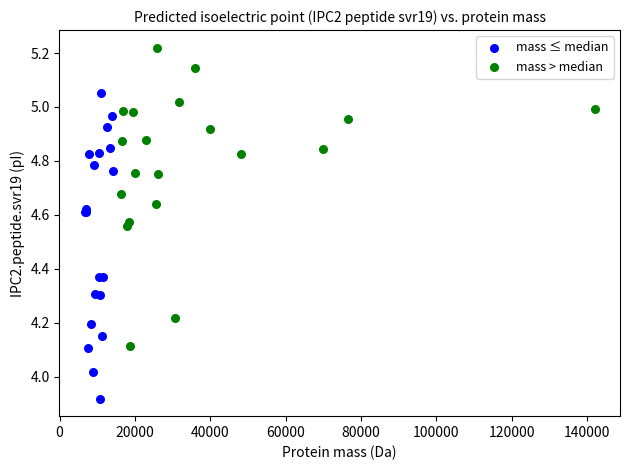

What are all the series names shown in the legend?

mass ≤ median, mass > median